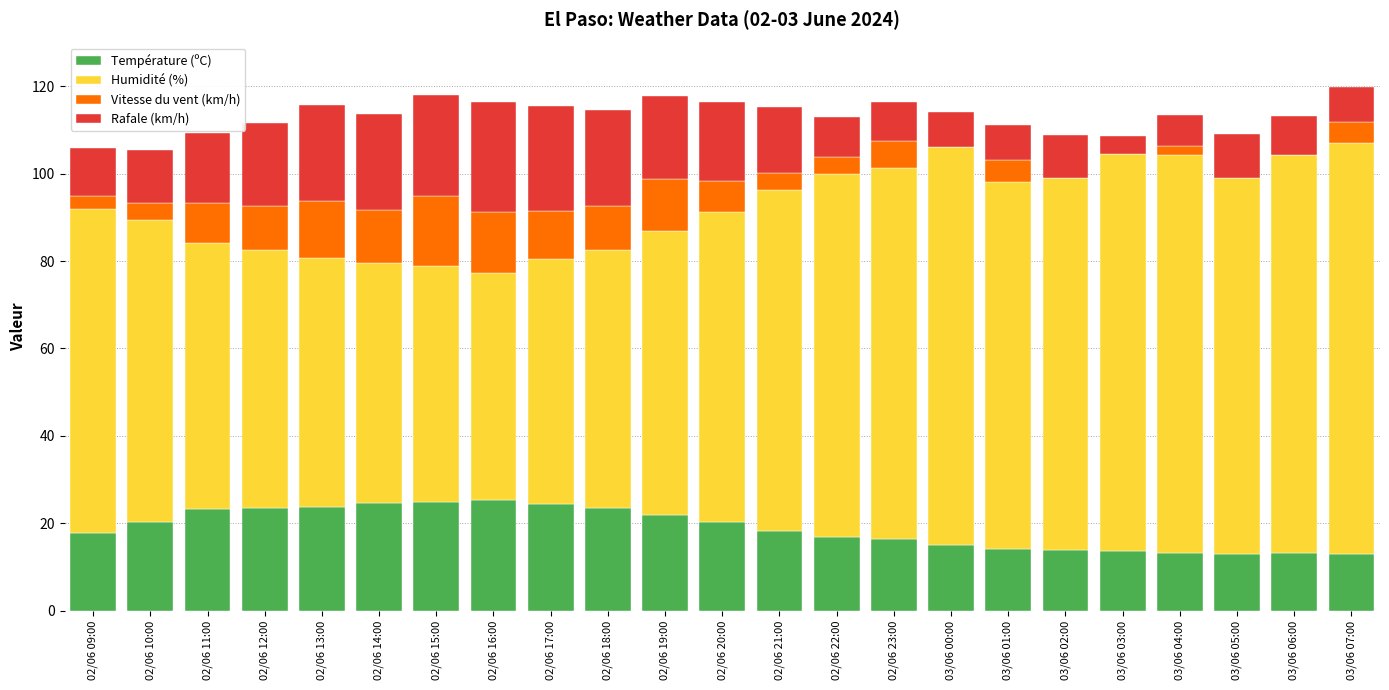

What is the total value across all series at 03/06 03:00?

108.6